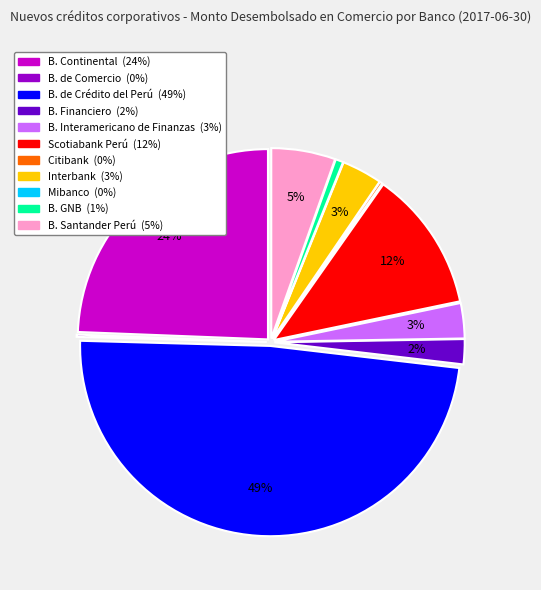

True or false: B. Interamericano de Finanzas accounts for 3% of the total.

True